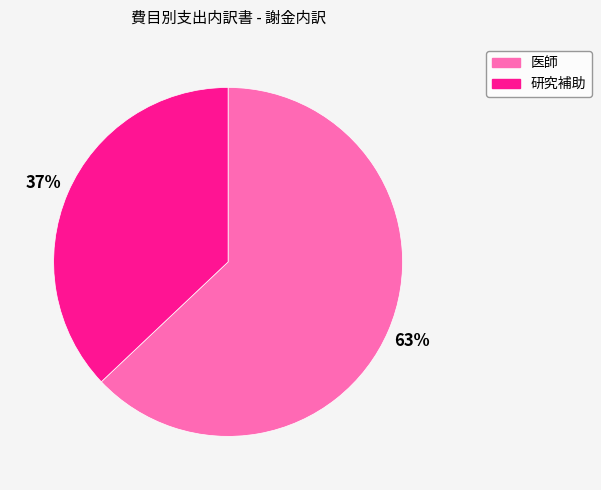

Which slice is the largest?

医師